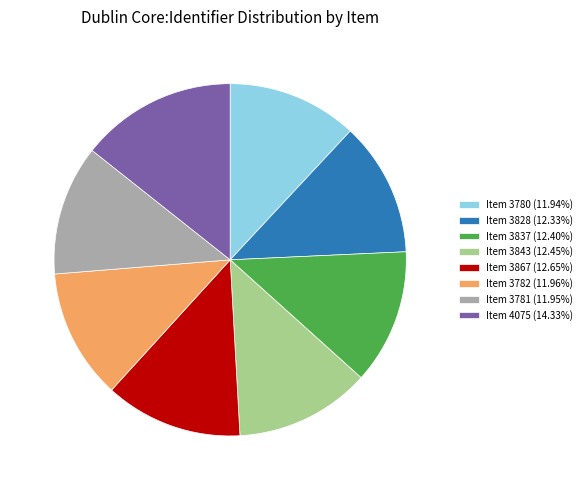

True or false: Item 3843 accounts for 12% of the total.

True